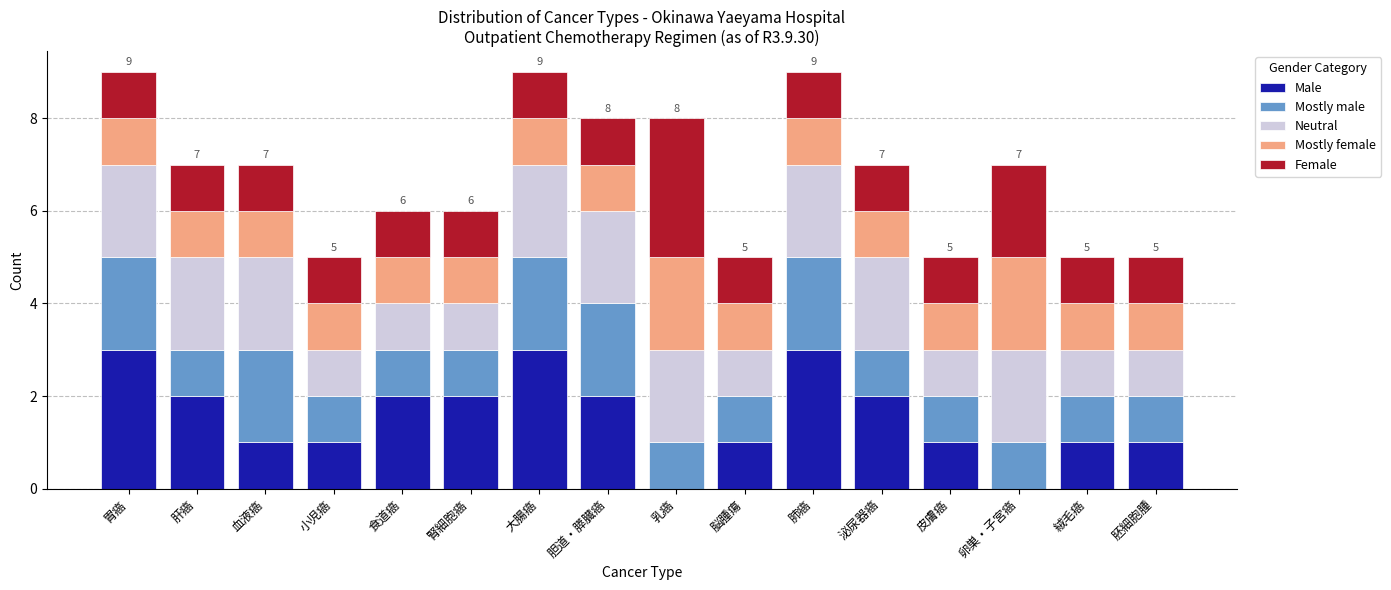

What is the total value across all series at 胚細胞腫?

5